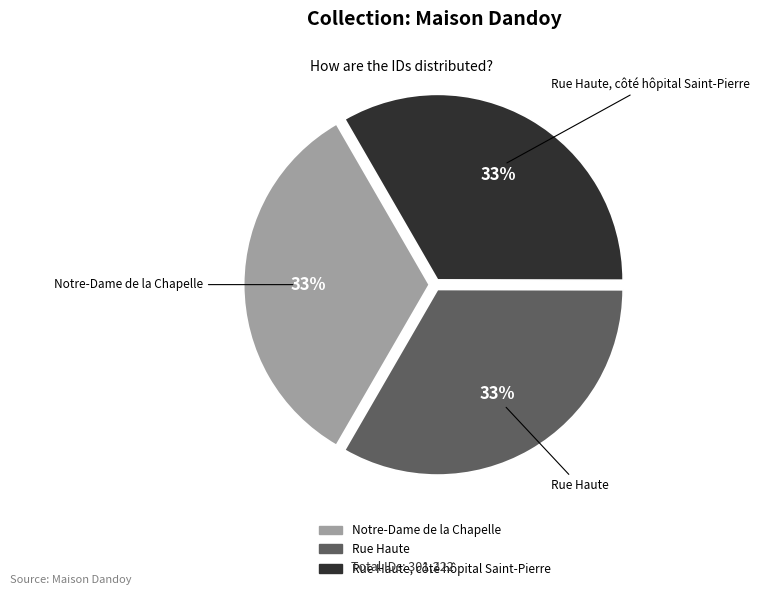

Is there any slice that represents more than half of the pie?

No